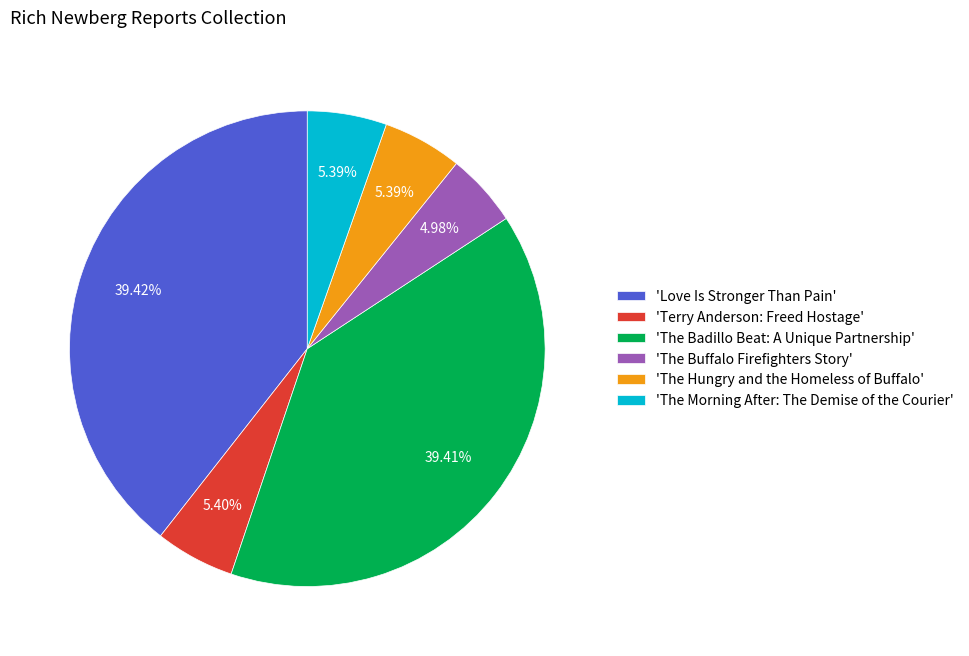

Does any single category account for the majority?

No